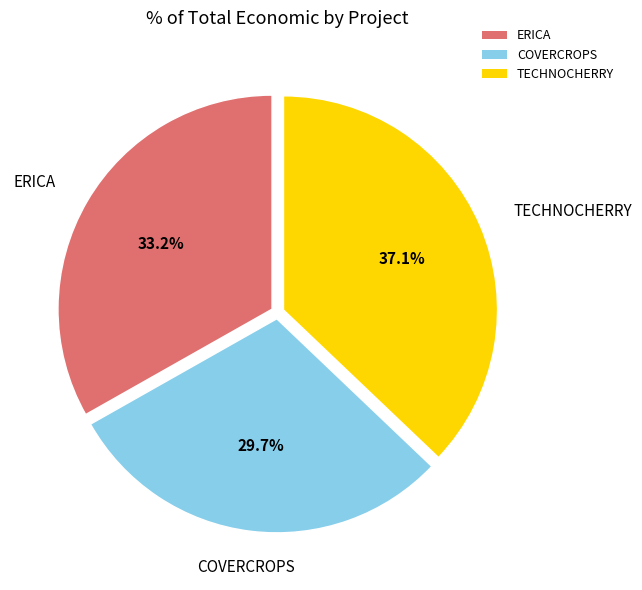

Is there any slice that represents more than half of the pie?

No